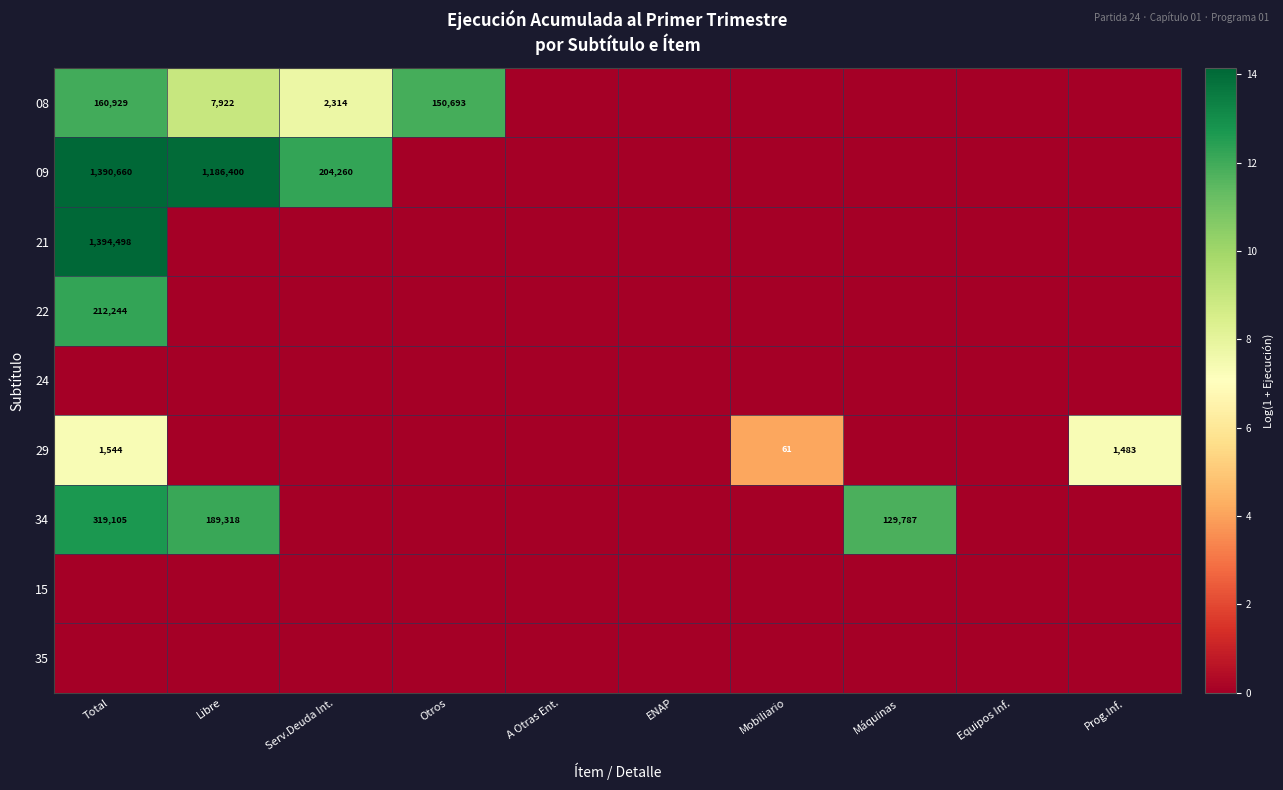

The 15 series shows 0.0 at A Otras Ent.. True or false?

True